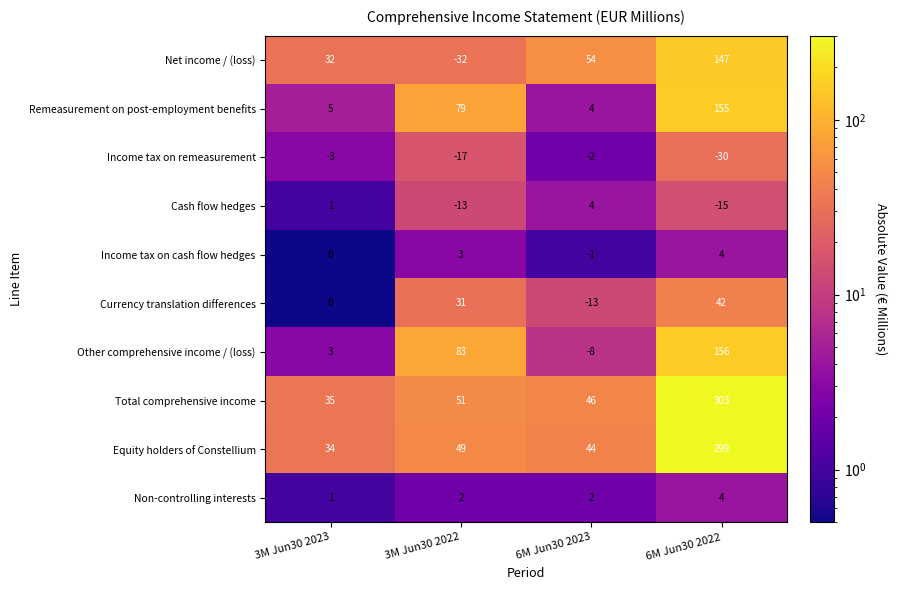

Which series has the largest total across all categories?

Total comprehensive income